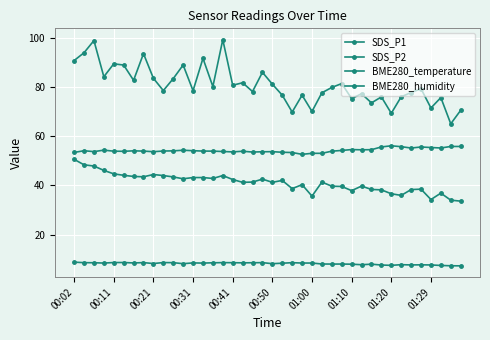

How many categories are shown in the chart?

40